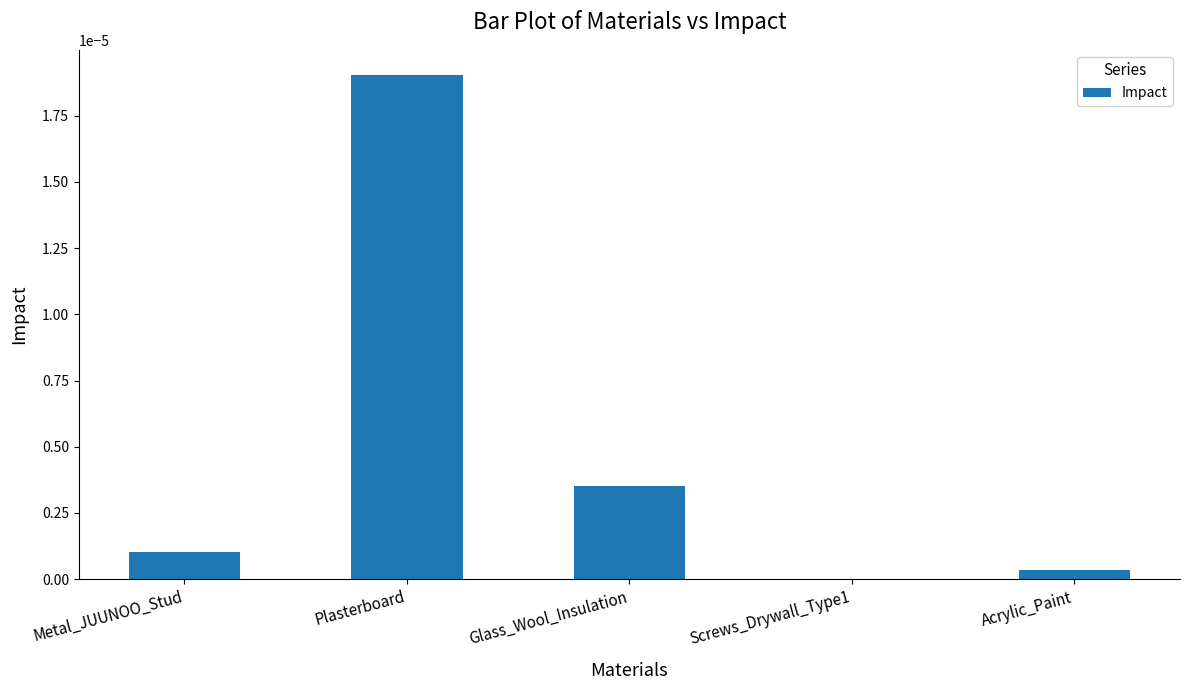

True or false: the data shows 0.0 at Acrylic_Paint.

True